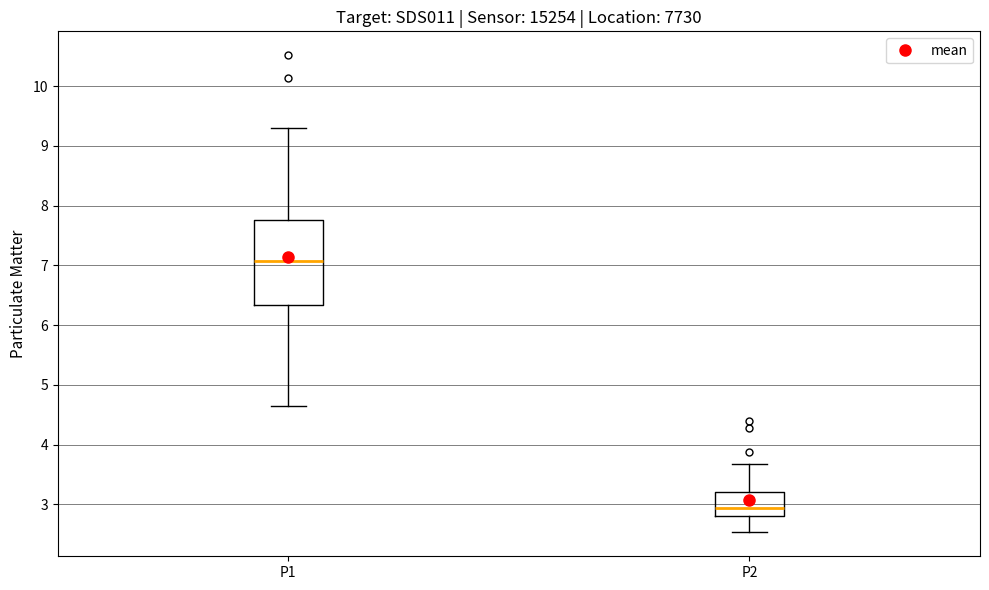

Which box's median line is the lowest?

P2